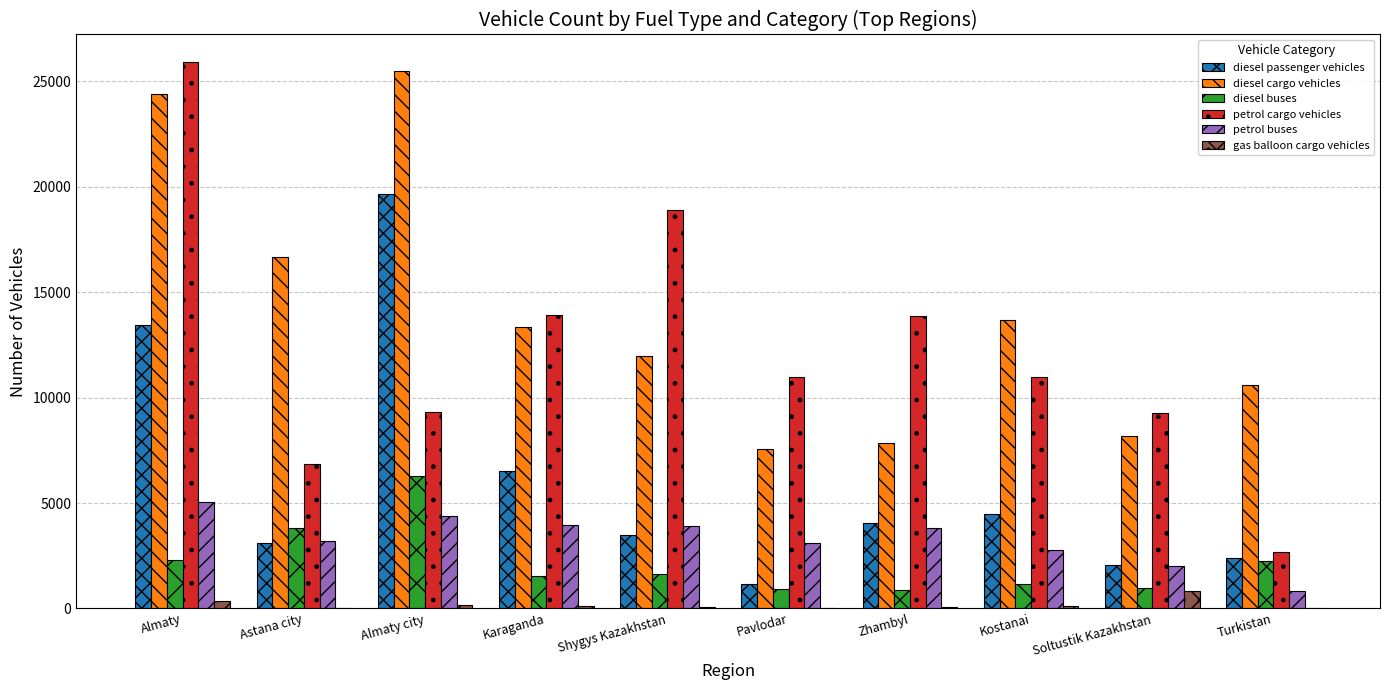

Which series has the largest total across all categories?

diesel cargo vehicles